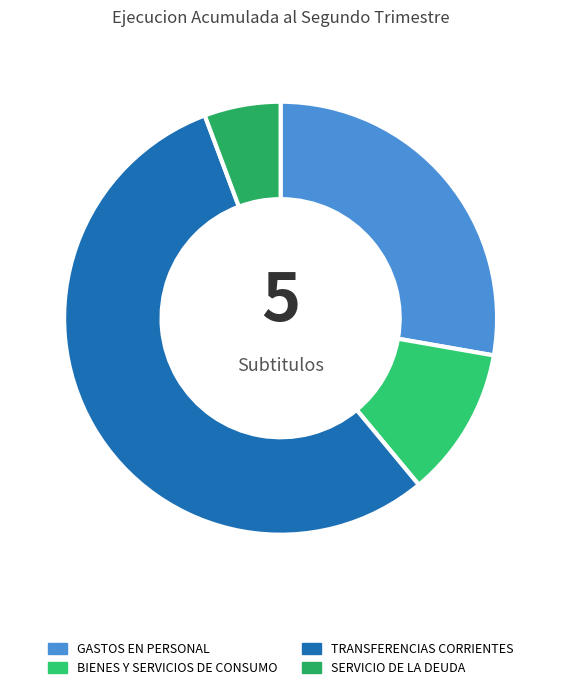

What is the change in value from GASTOS EN PERSONAL to TRANSFERENCIAS CORRIENTES?

+539736